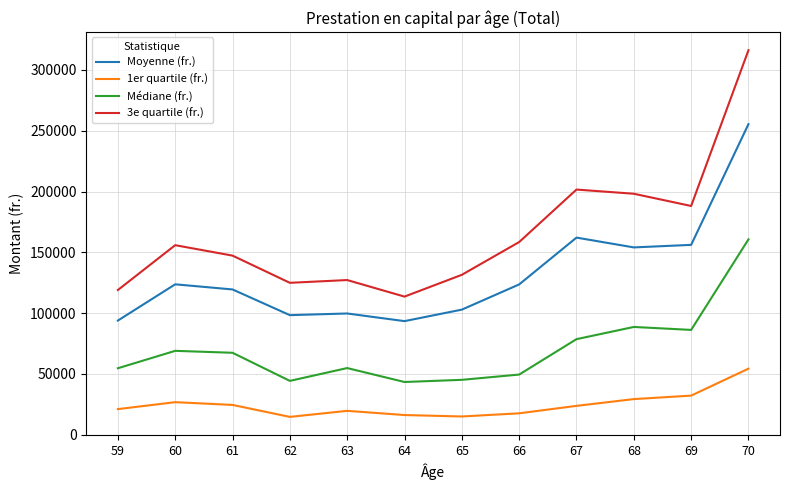

List the series in order of their peak value, lowest first.

1er quartile (fr.), Médiane (fr.), Moyenne (fr.), 3e quartile (fr.)